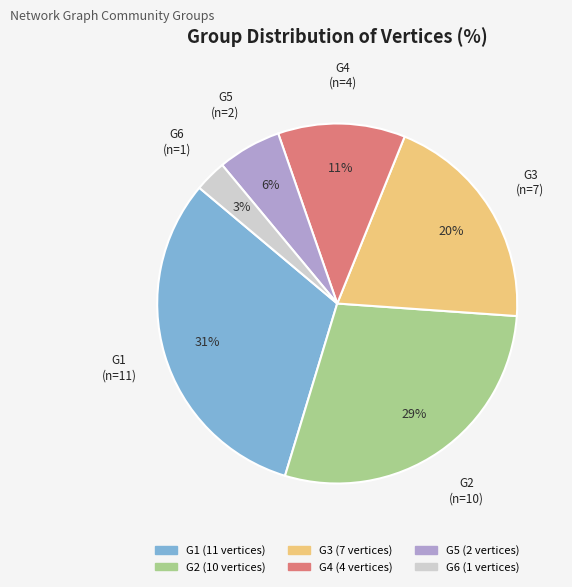

Which slice is the largest?

G1